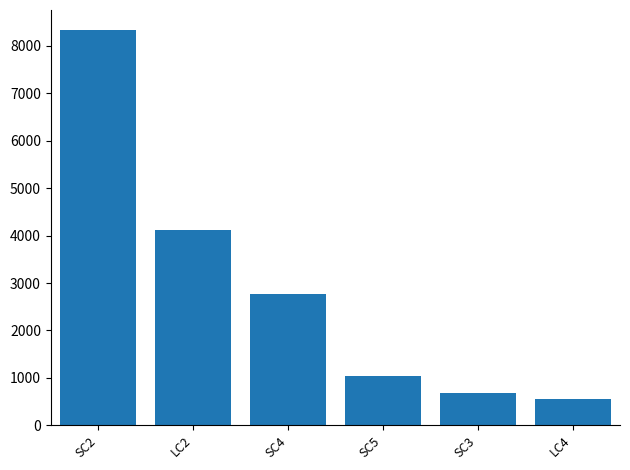

How many bars are there in total?

6